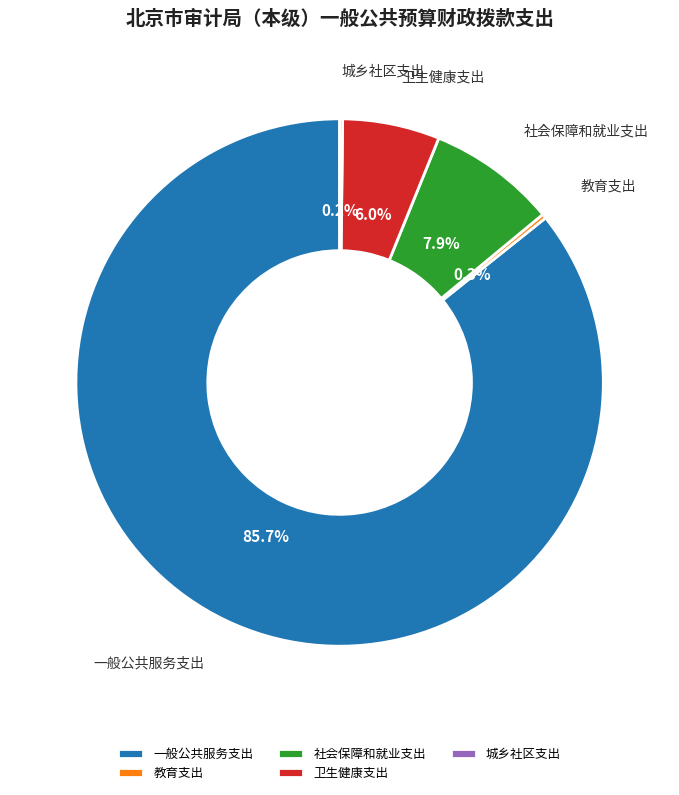

Is there a majority slice in this chart?

Yes